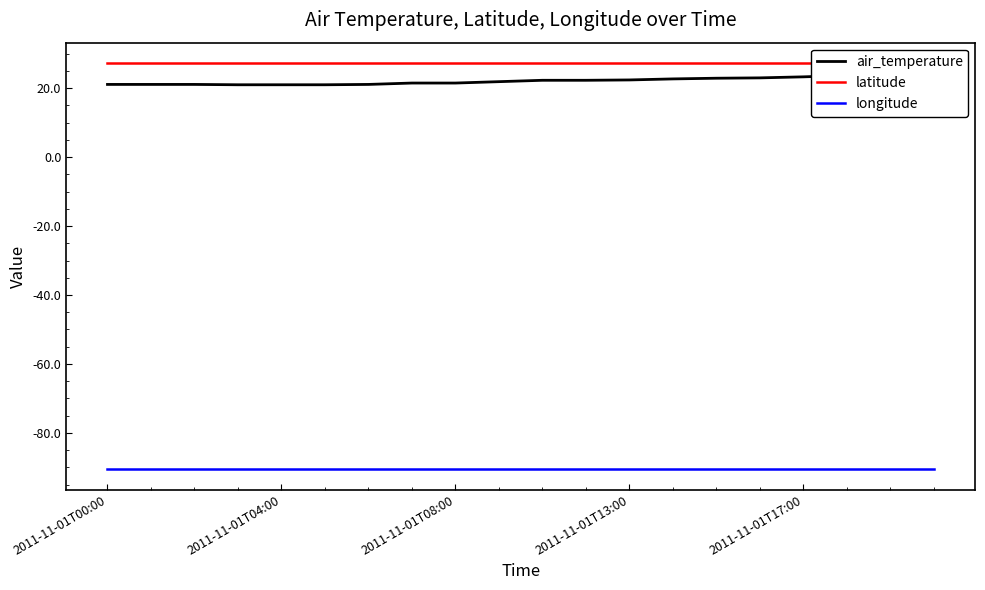

Is it true that latitude equals 27.3 at 11?

True